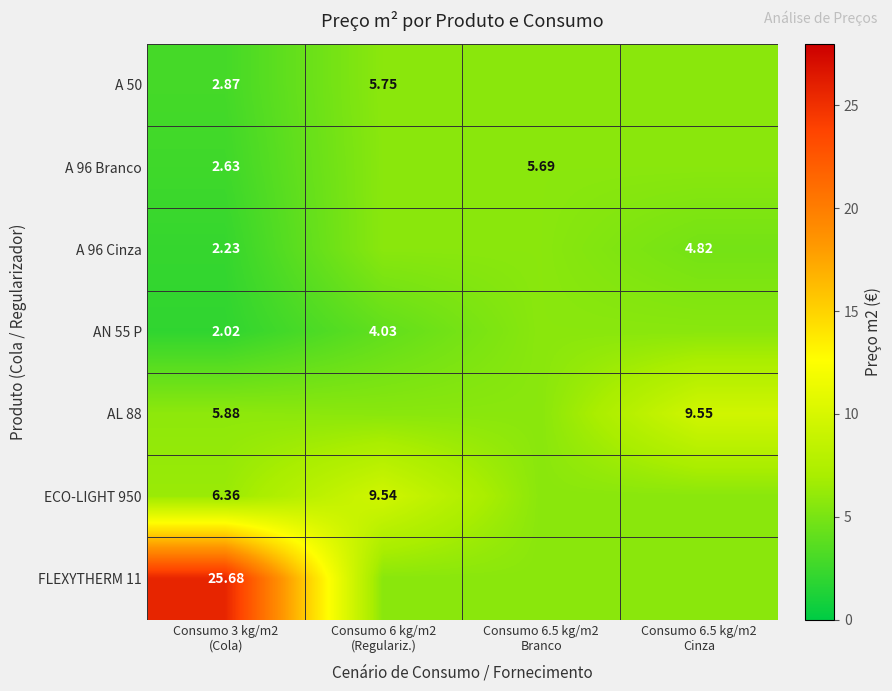

What is the greatest value displayed?

25.7